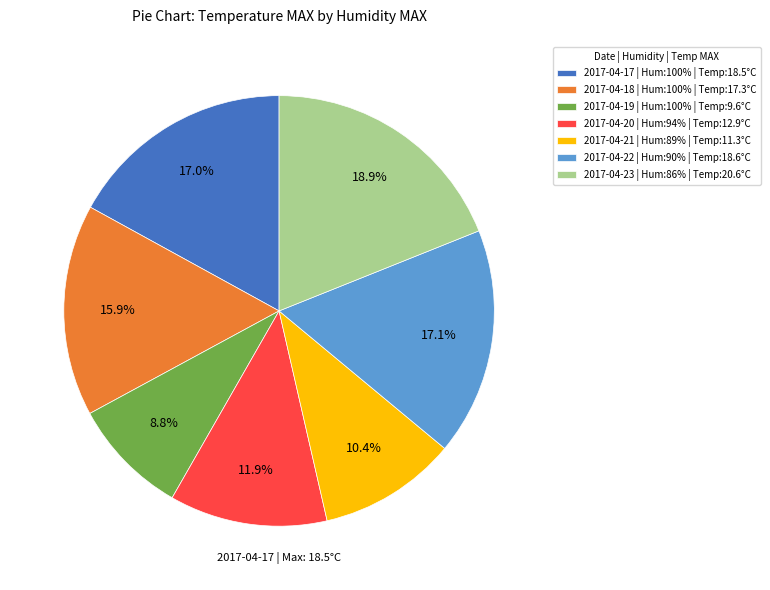

Is 2017-04-22 | Hum:90% | Temp:18.6°C the majority of the pie?

No